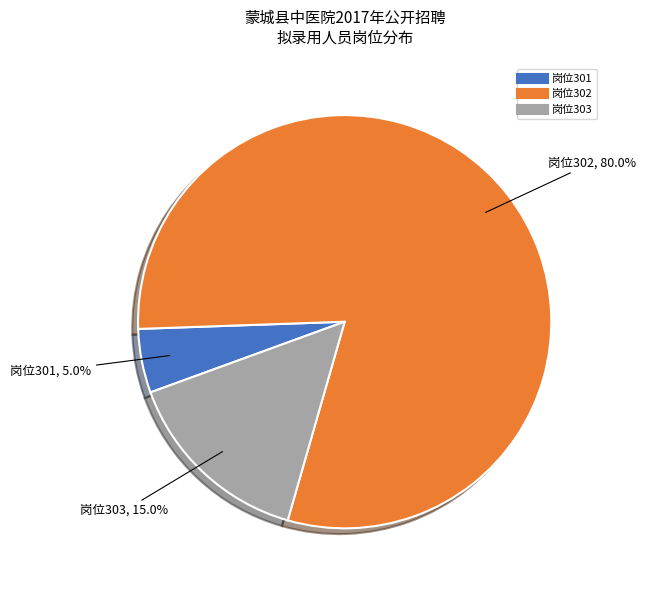

Does any single category account for the majority?

Yes